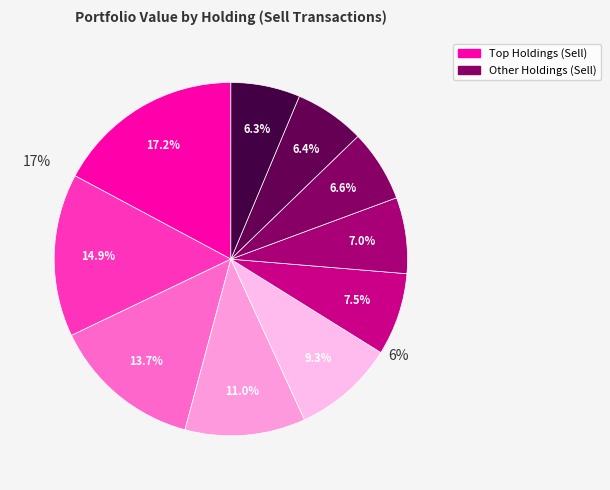

How many slices are in this pie chart?

10